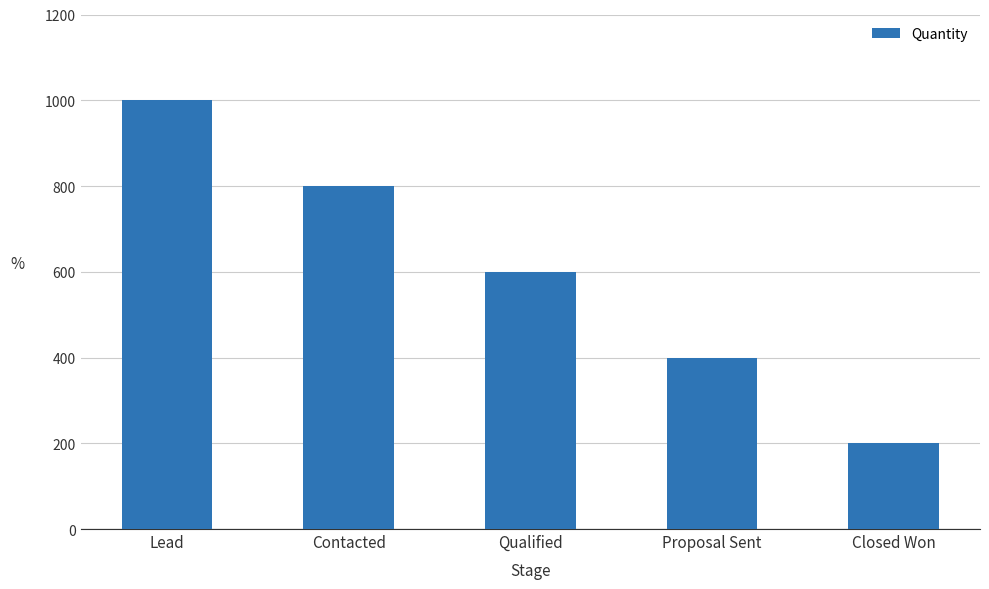

How many data points does each series have?

5